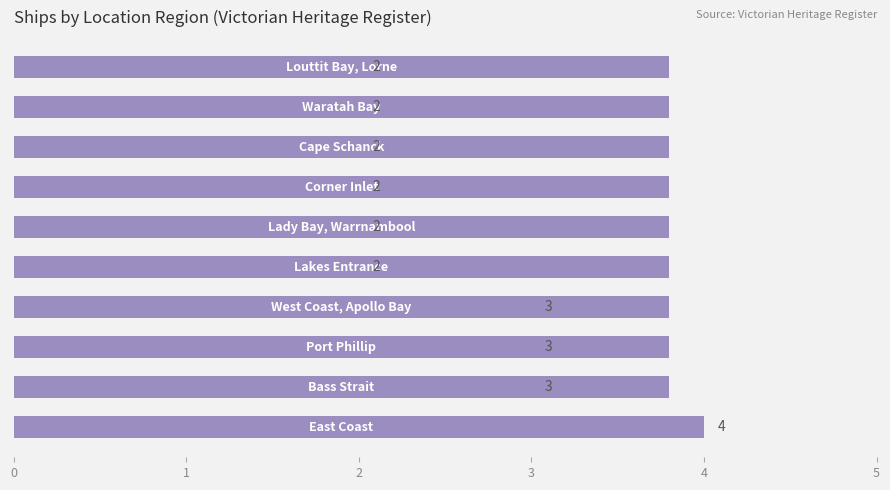

How many bars are there in total?

10